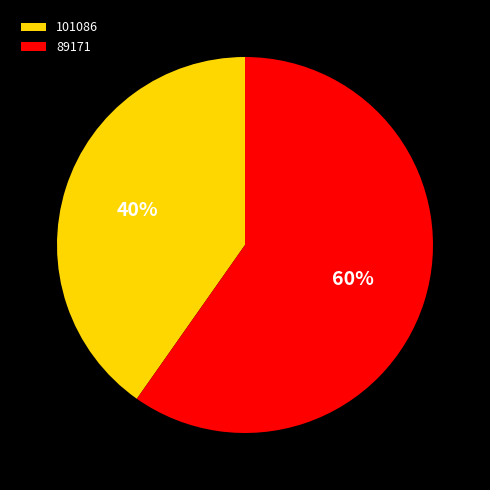

What percentage is the 101086 slice, to the nearest percent?

40%